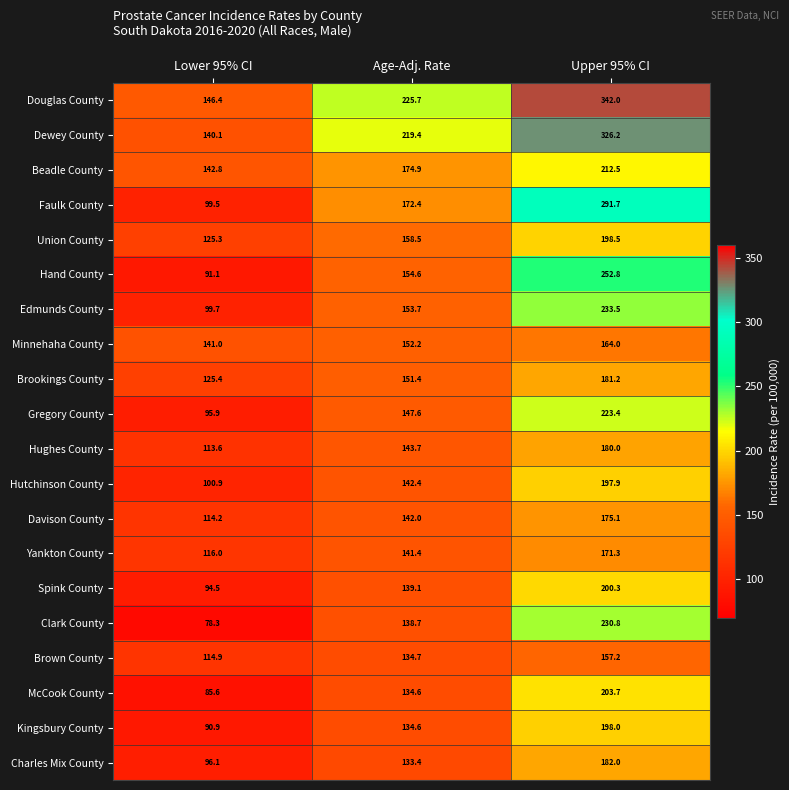

At which category is the sum across all series the highest?

Upper 95% CI